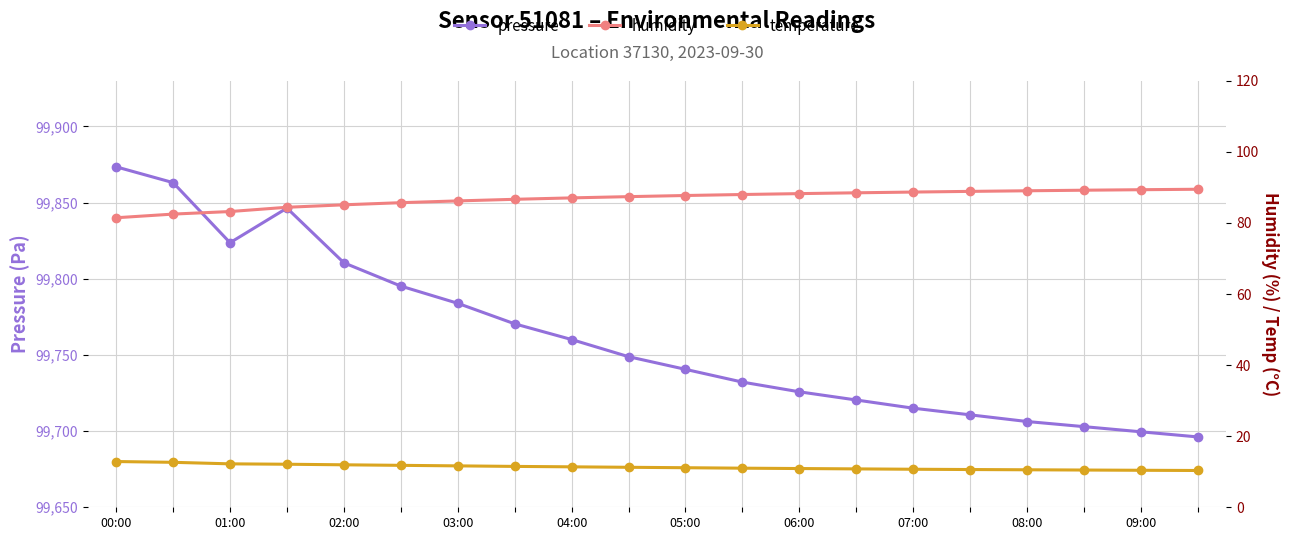

How many values in the humidity series exceed 87?

12